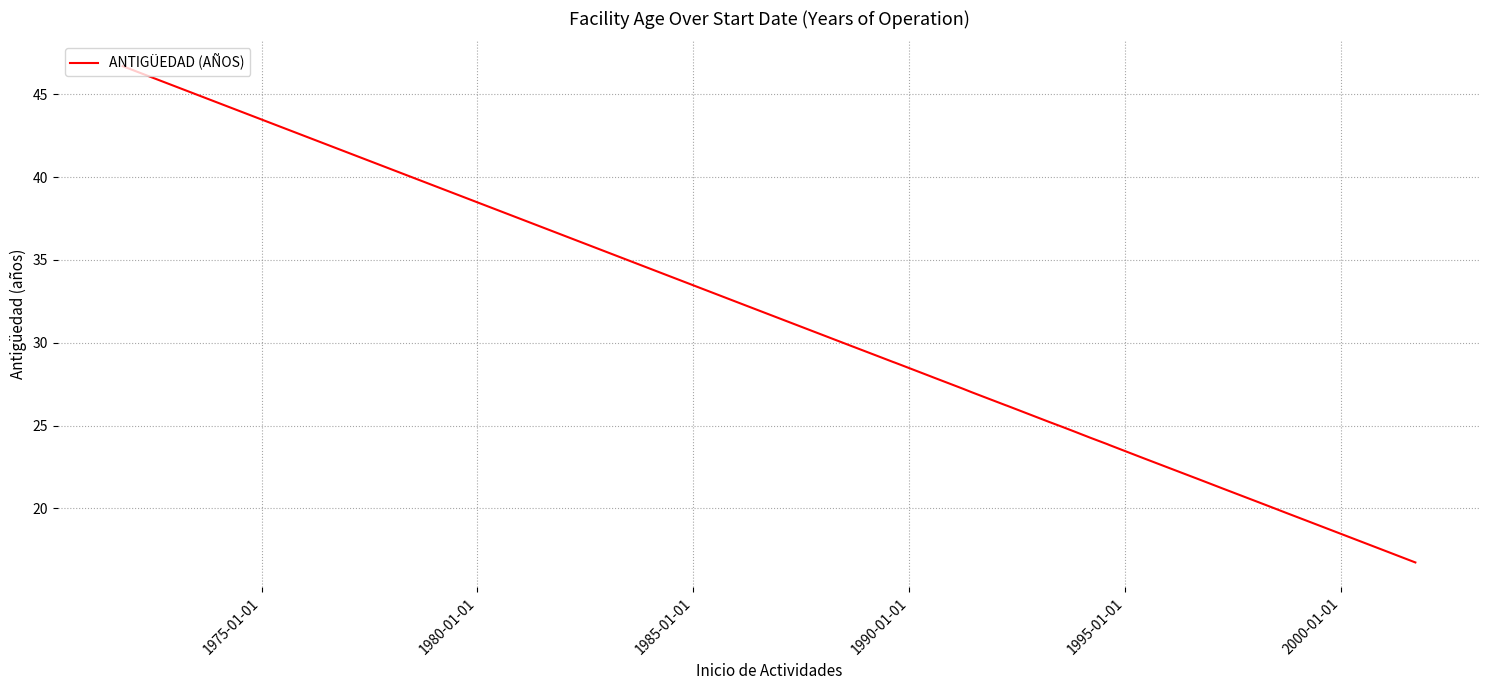

What is the minimum value shown in the chart?

16.7